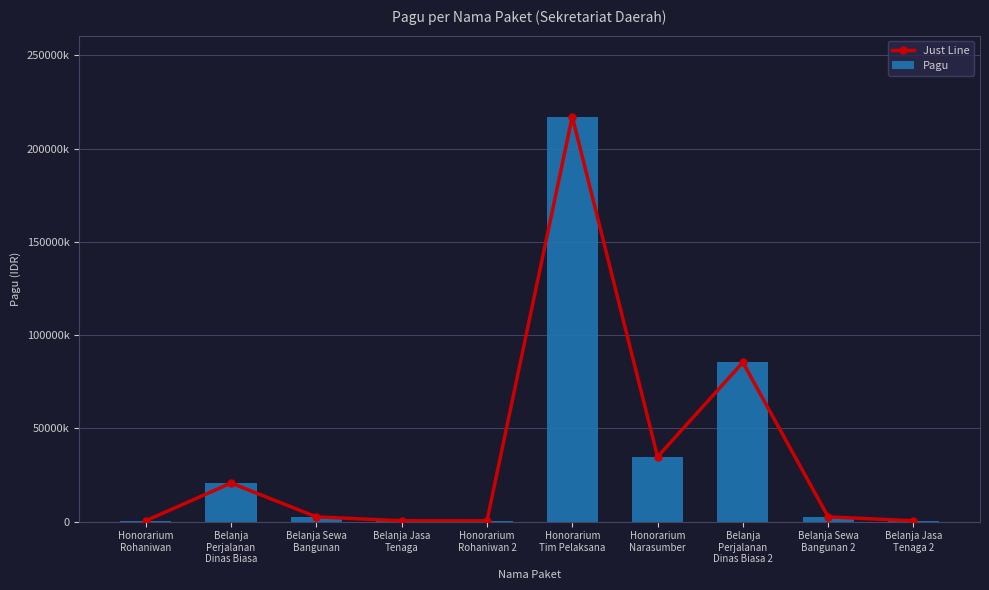

Which series changed the most between Honorarium
Rohaniwan 2 and Belanja
Perjalanan
Dinas Biasa 2?

Just Line